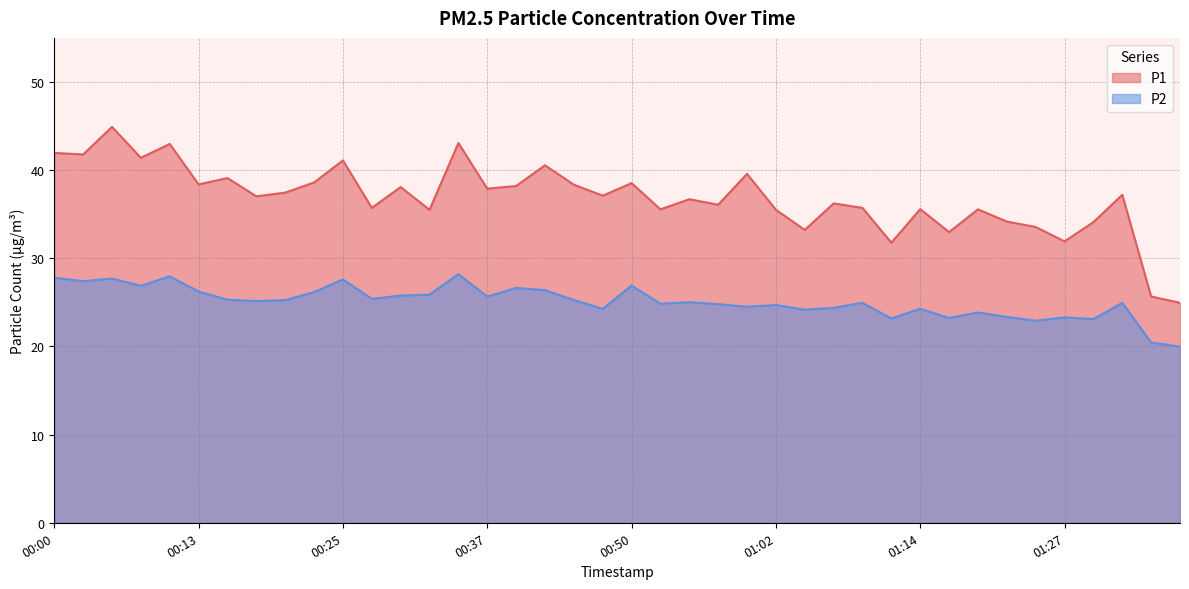

What is the approximate value of P2 at 00:25?

27.6